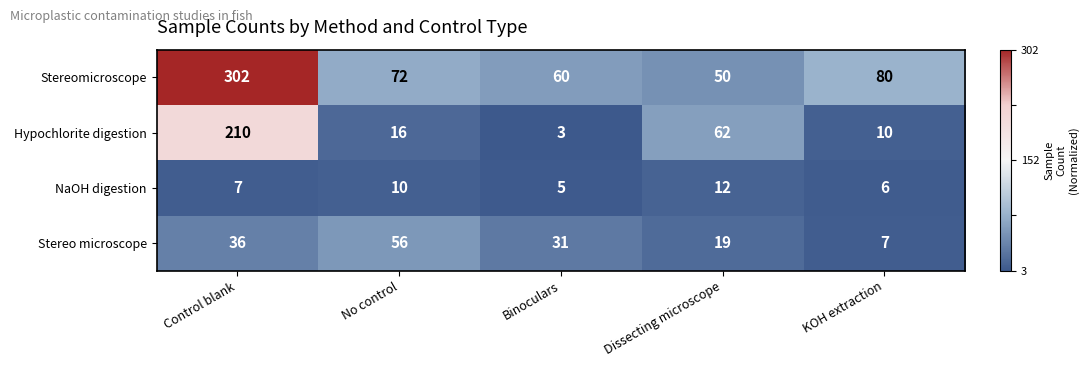

What is the difference between the highest and lowest values at Control blank?

295